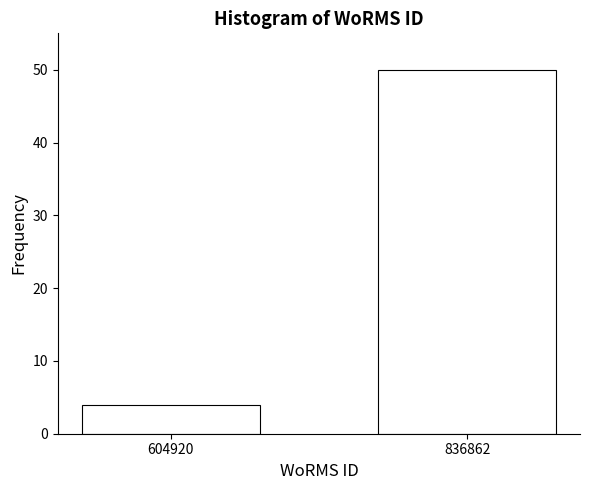

Reading left to right, transcribe all the data shown in this chart.

4	50